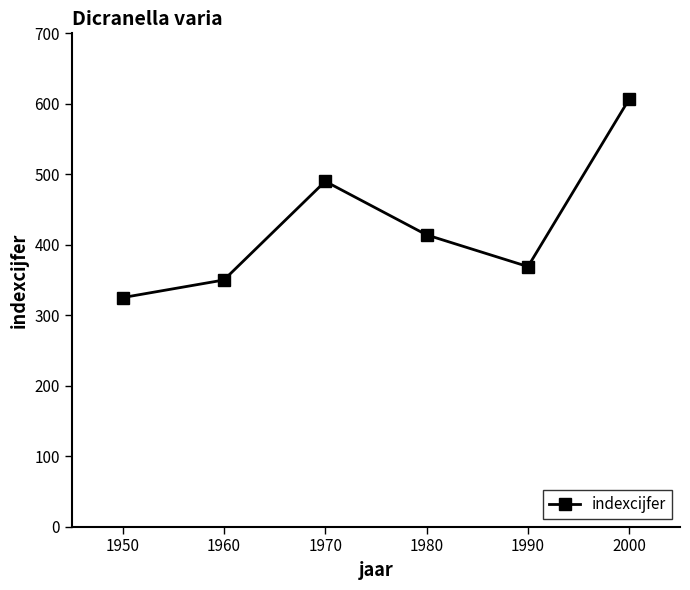

What is the sum of the values at 1950 and 1970?

815